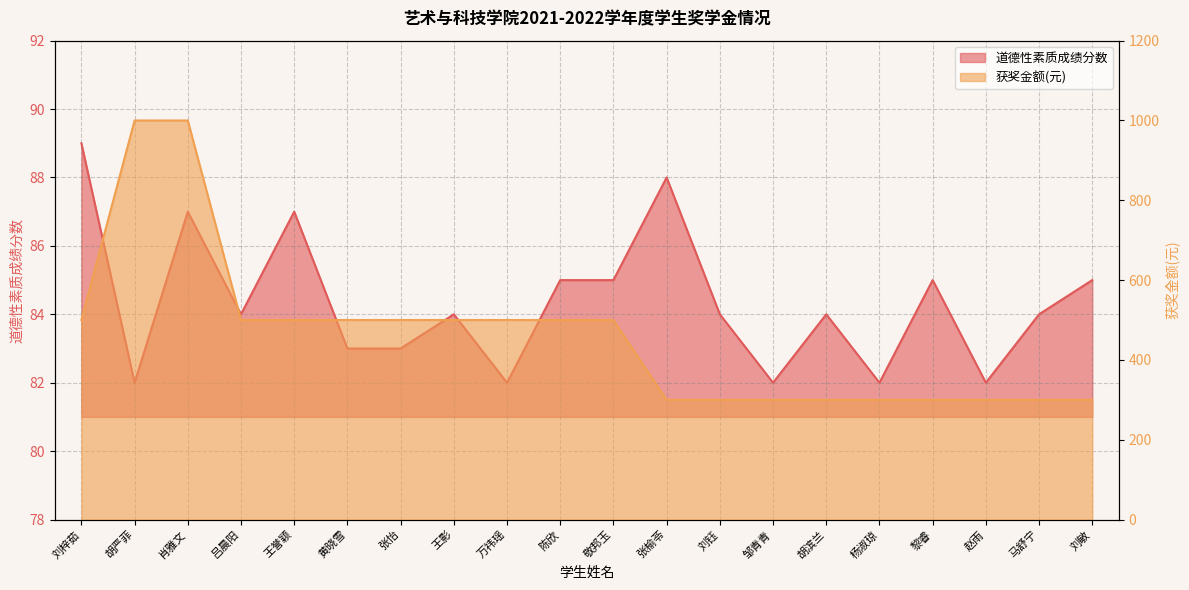

At which category is the sum across all series the highest?

肖雅文